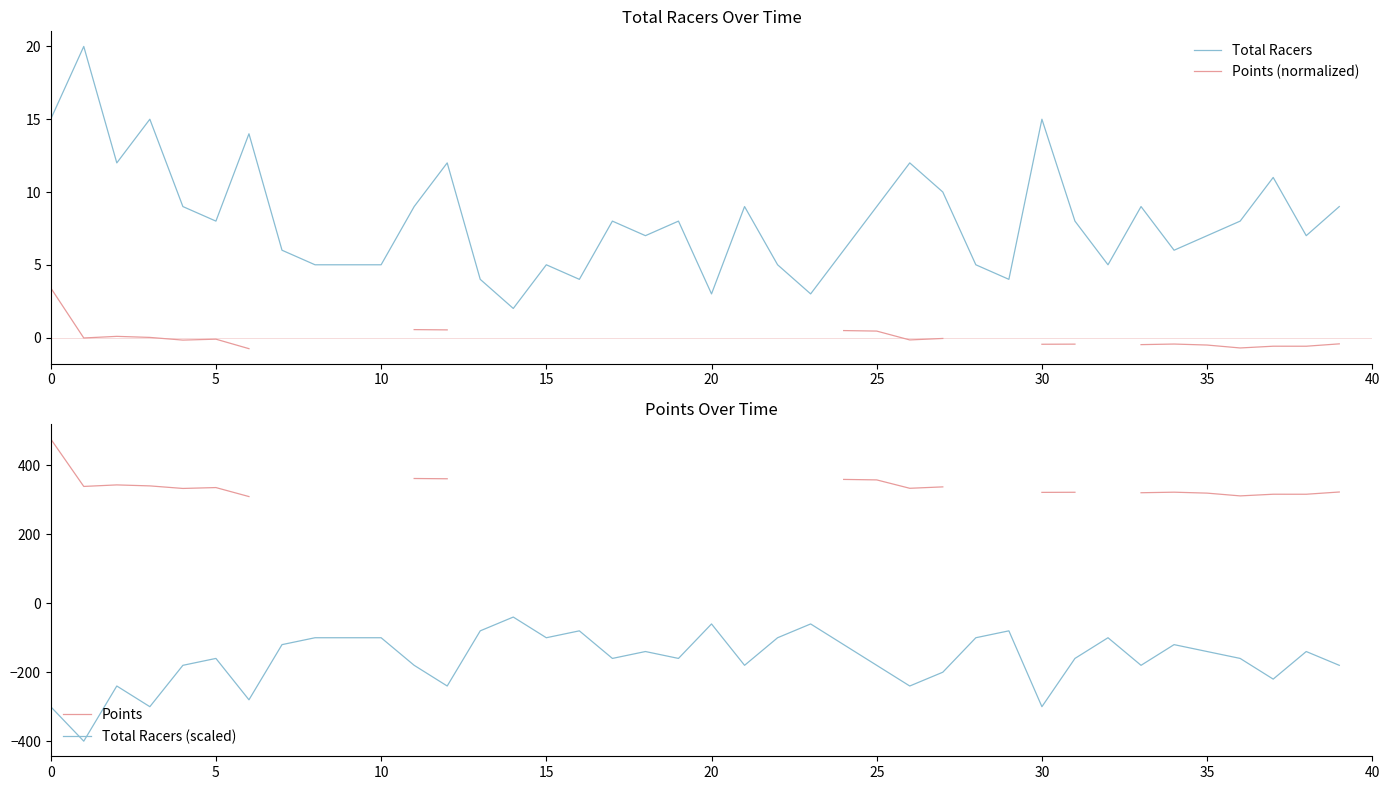

The value of Total Racers at 14 is 2.7. True or false?

False